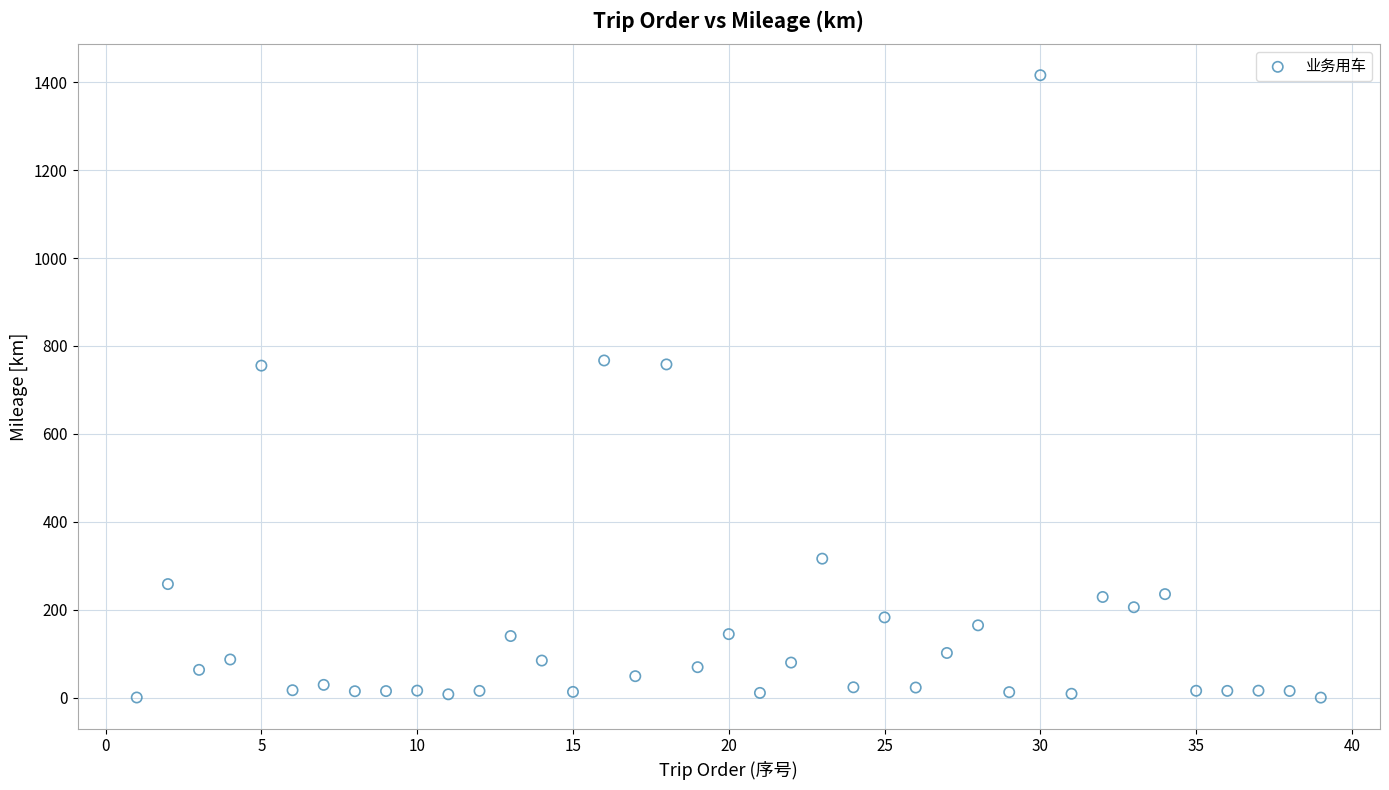

What is the range of X values (max minus min)?

38.0